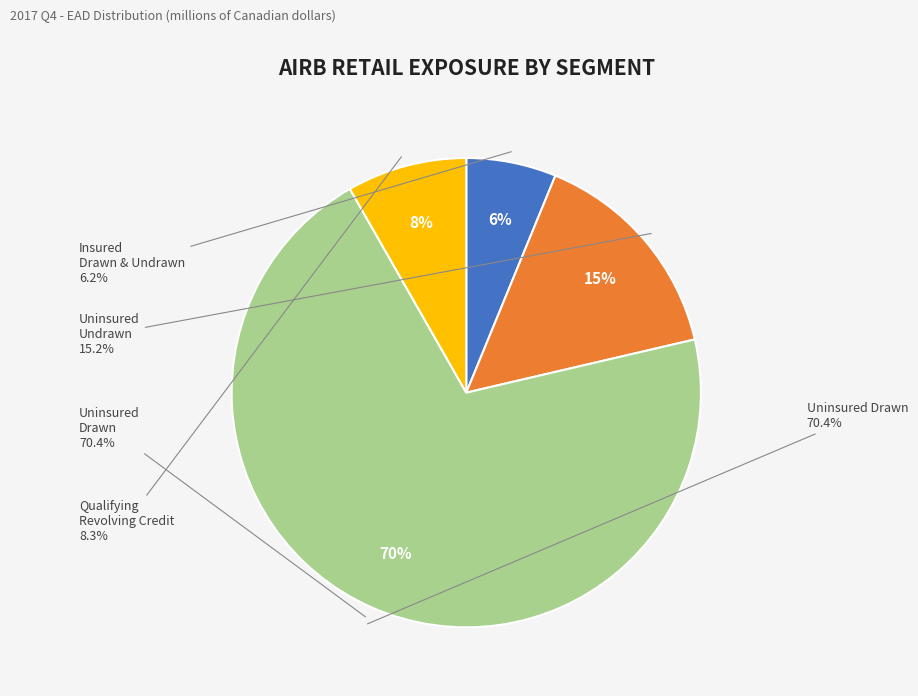

To the nearest percent, what is the difference between the Uninsured Undrawn and Qualifying Revolving Credit slice percentages?

7%